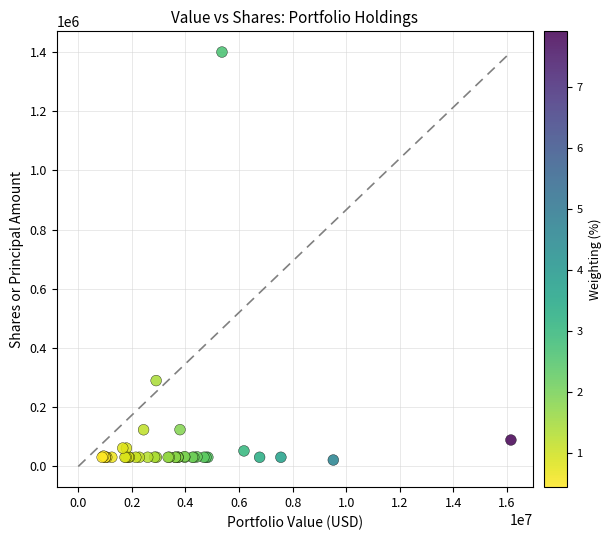

What Y value in the scatter plot is closest to 710857?

290000